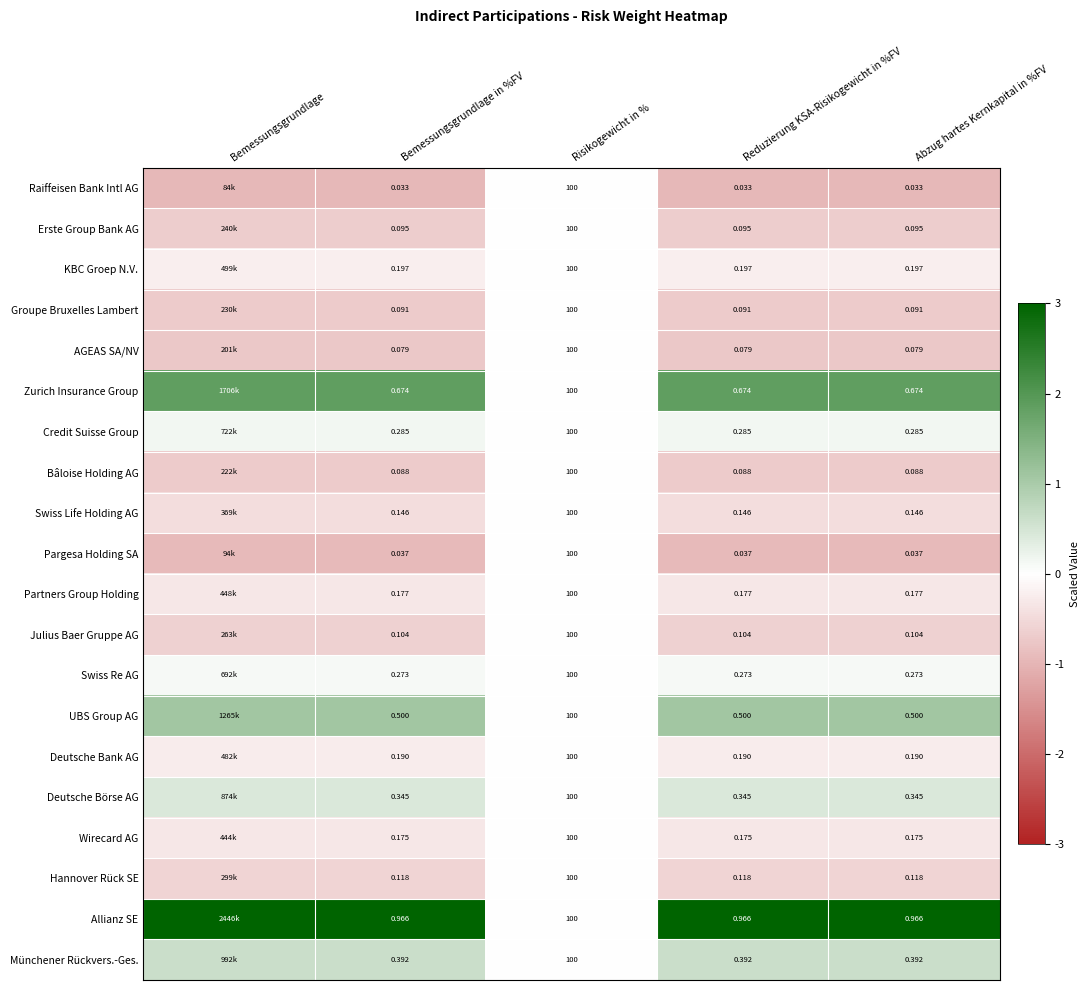

At Bemessungsgrundlage in %FV, list the series in order from largest to smallest.

Allianz SE, Zurich Insurance Group, UBS Group AG, Münchener Rückvers.-Ges., Deutsche Börse AG, Credit Suisse Group, Swiss Re AG, KBC Groep N.V., Deutsche Bank AG, Partners Group Holding, Wirecard AG, Swiss Life Holding AG, Hannover Rück SE, Julius Baer Gruppe AG, Erste Group Bank AG, Groupe Bruxelles Lambert, Bâloise Holding AG, AGEAS SA/NV, Pargesa Holding SA, Raiffeisen Bank Intl AG